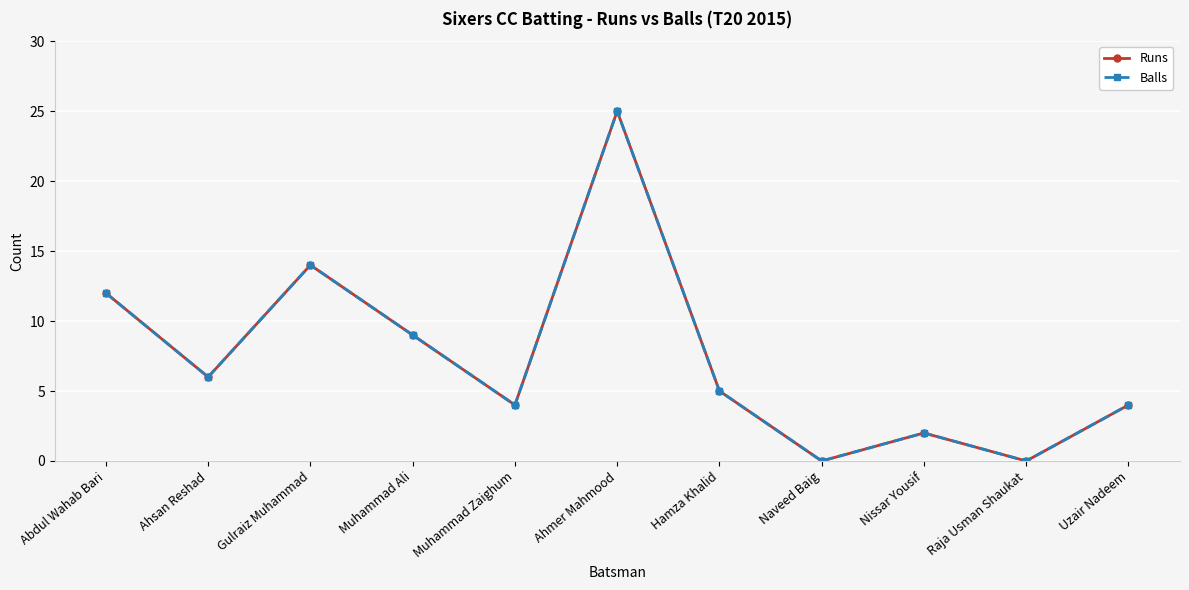

Rank the series by their maximum value, from lowest to highest.

Runs, Balls